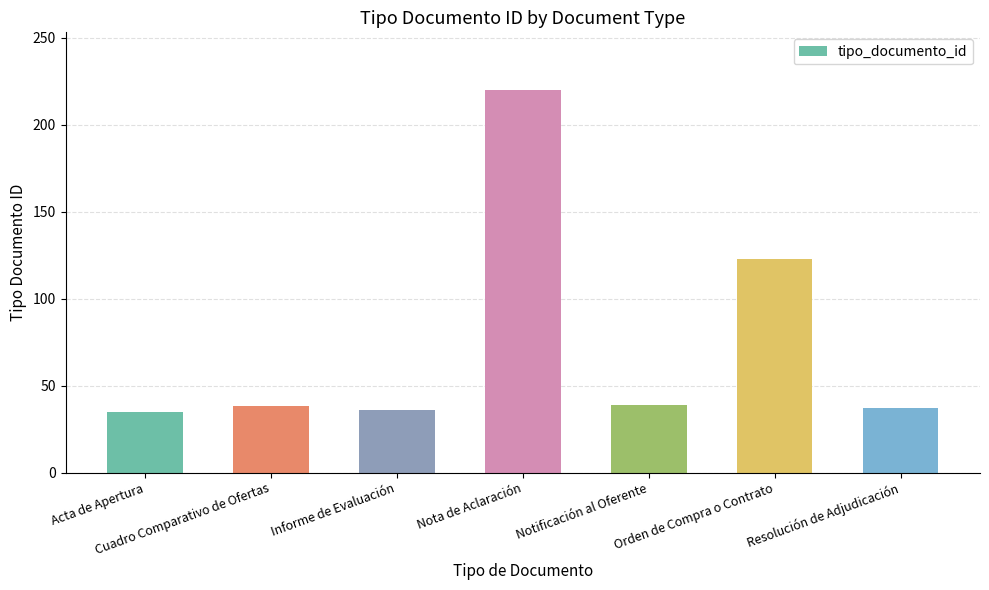

Does the chart contain stacked bars?

No